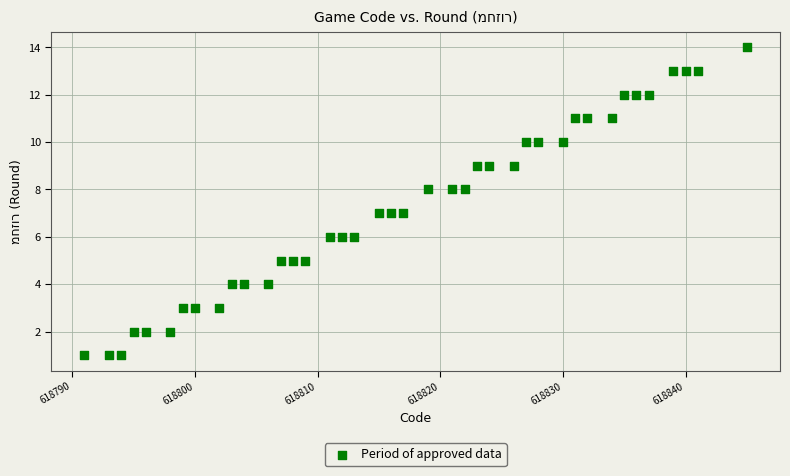

What is the range of Y values (max minus min)?

13